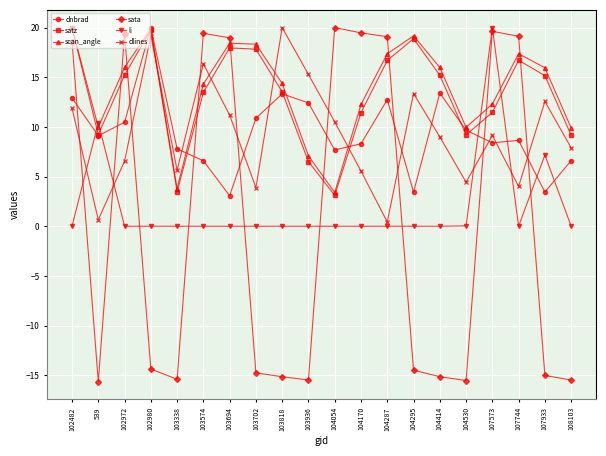

What is the label of the 5th point from the left?

103338